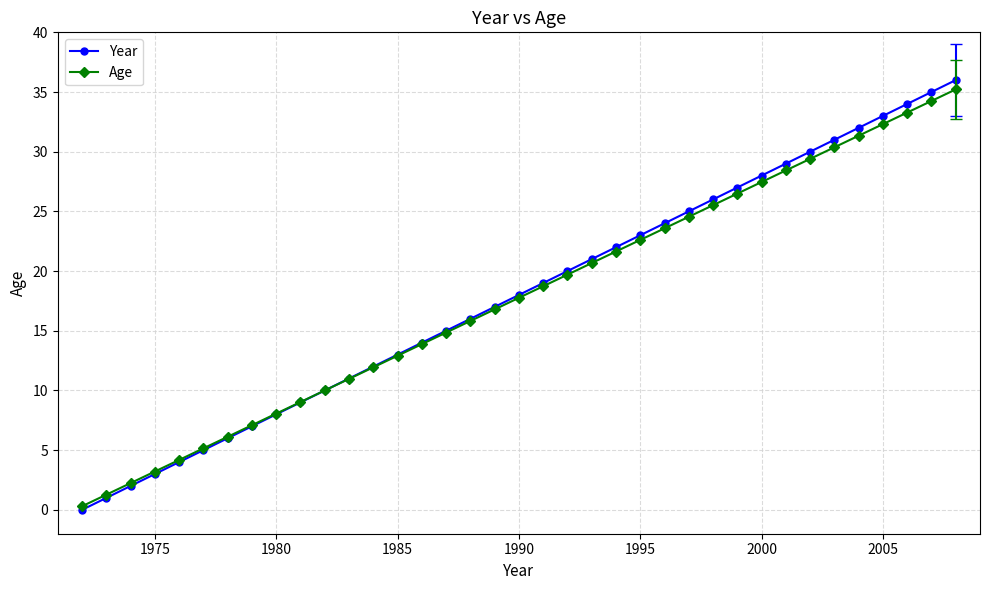

True or false: Age has more than 2 points higher than both neighbors.

False